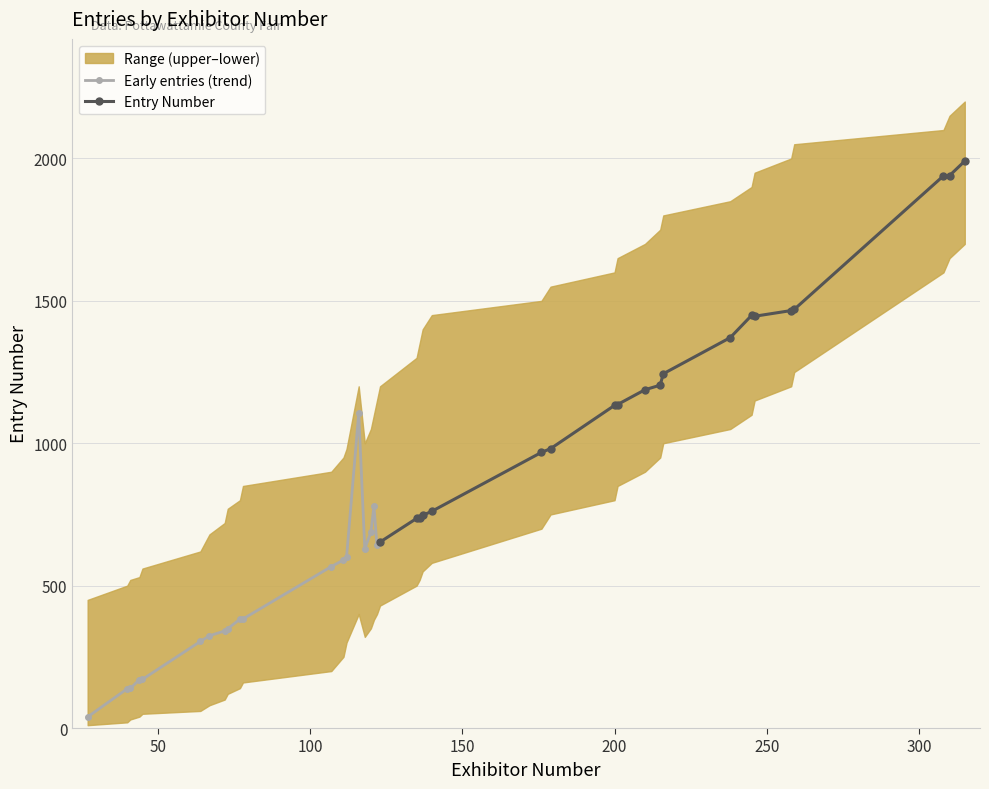

Which series has the largest range (max minus min)?

Entry Number